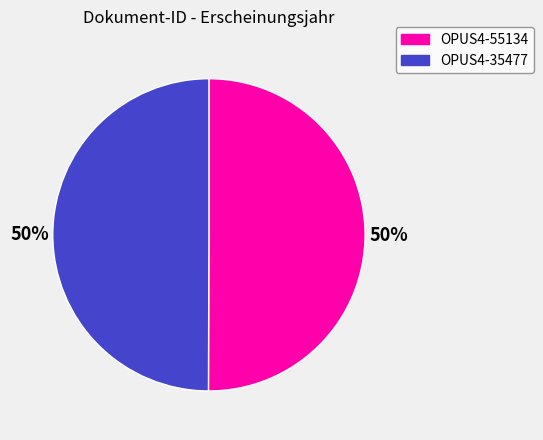

What percentage is the OPUS4-55134 slice, to the nearest percent?

50%